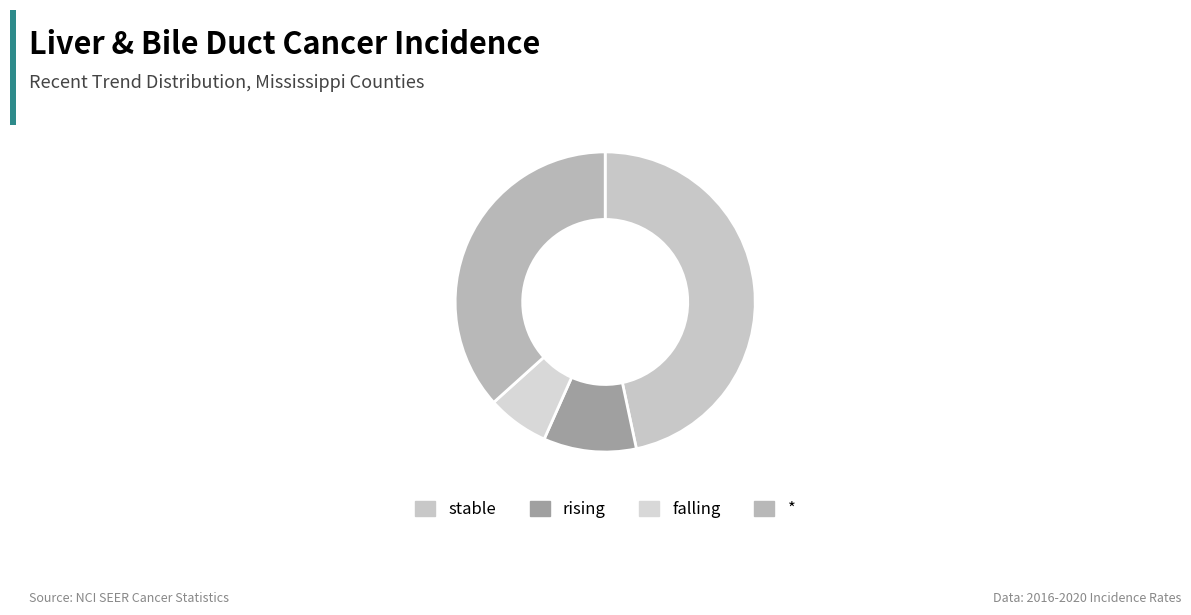

What is the ratio of the value at rising to the value at stable?

0.2